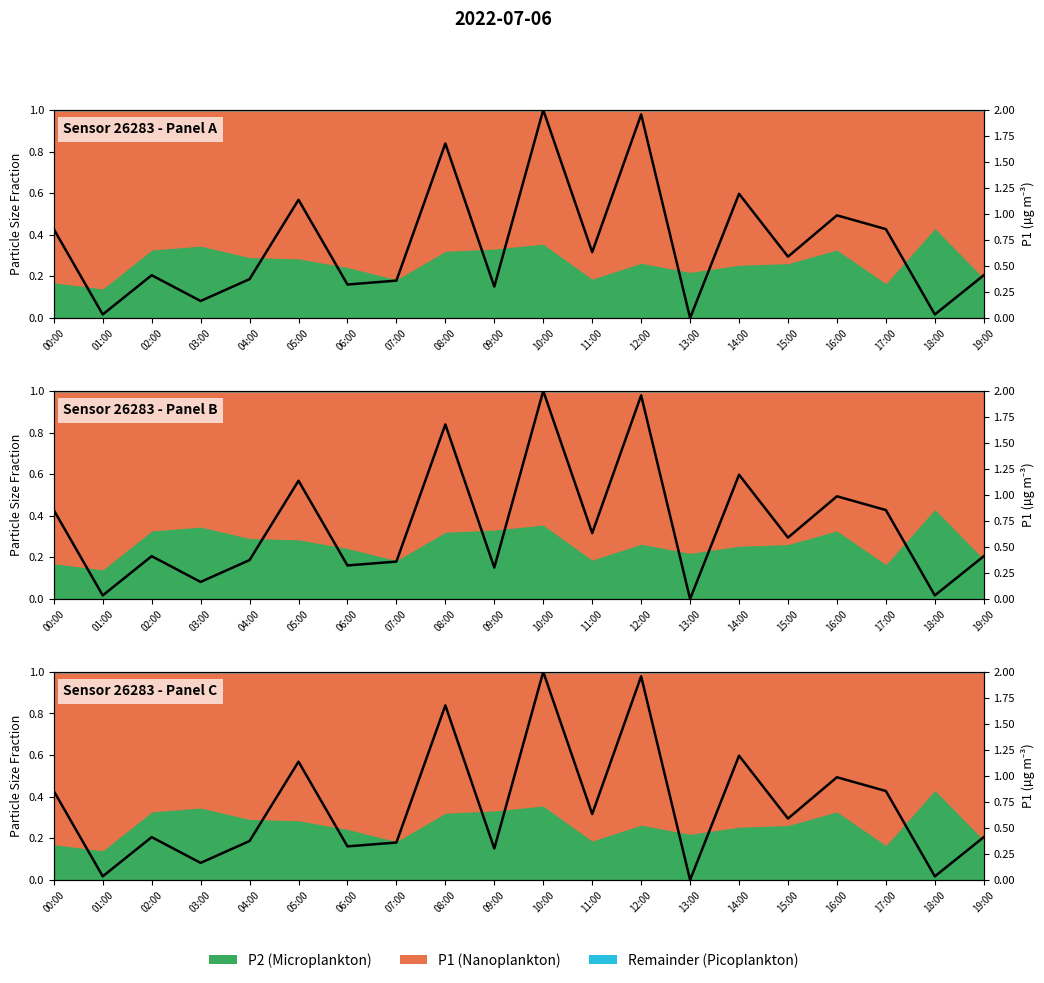

How many interior local peaks (higher than both neighbors) does the data have?

7